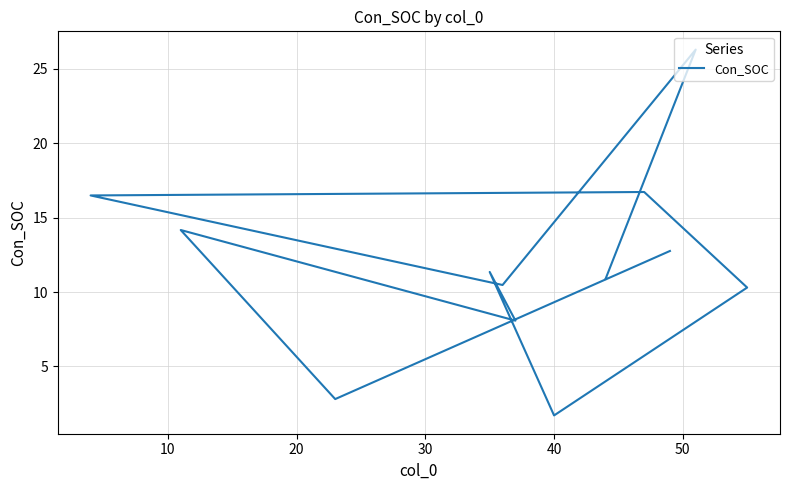

Reading left to right, extract all data points from this chart.

12.8	2.8	14.2	8.1	11.3	1.7	10.3	16.7	16.5	10.5	26.3	10.9